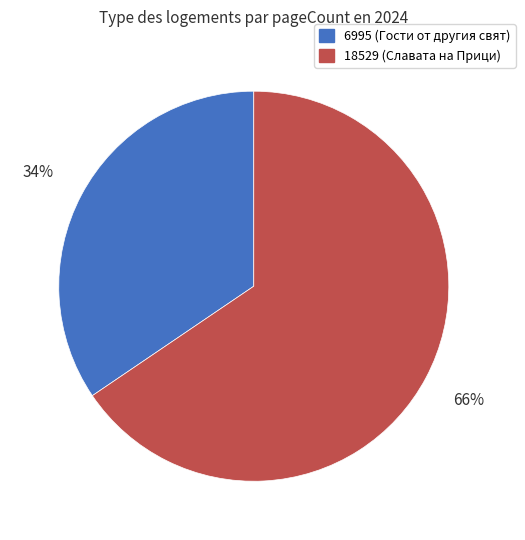

To the nearest percent, what is the average slice percentage?

50%